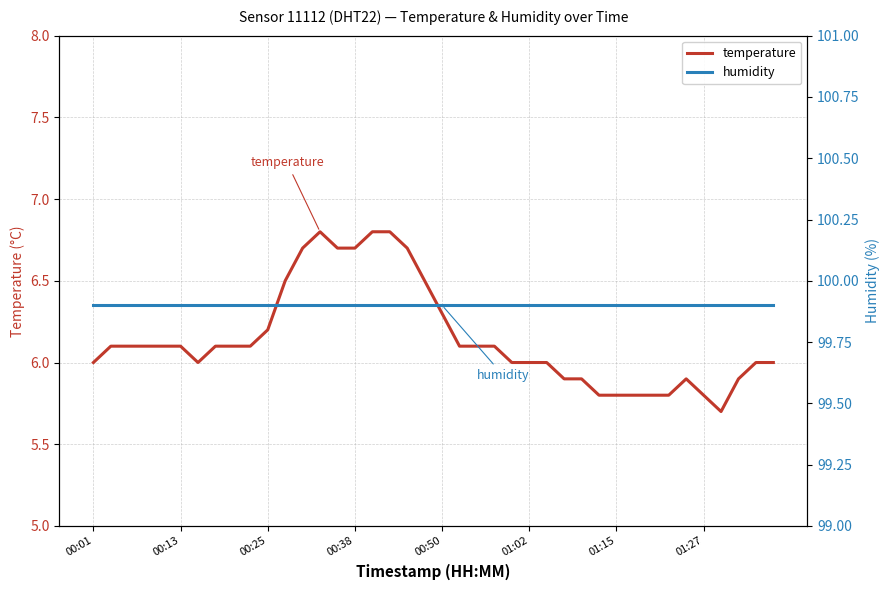

What is the maximum value for temperature?

6.8